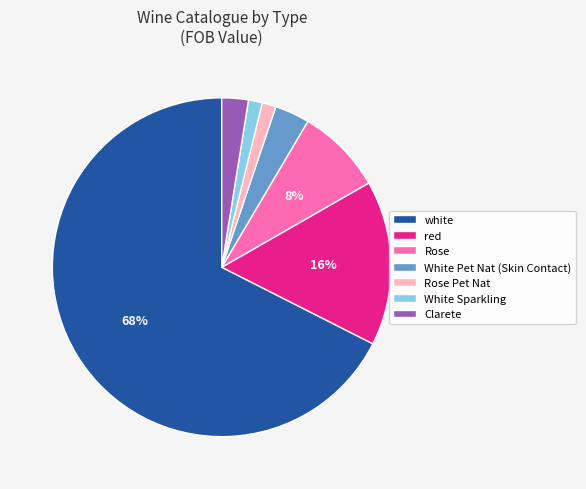

Count the number of slices in the pie.

7